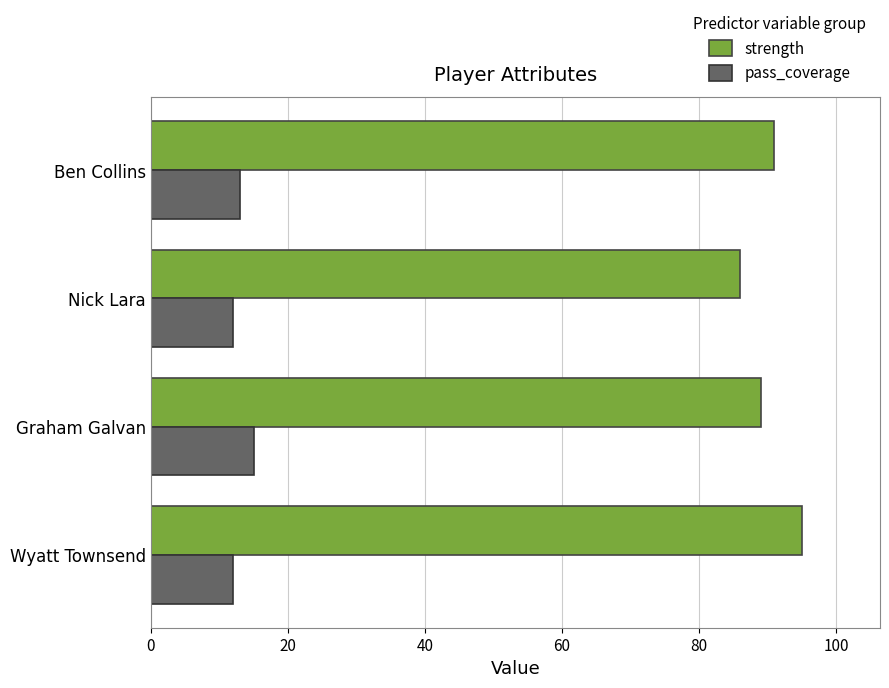

Read the strength value at Graham Galvan.

89